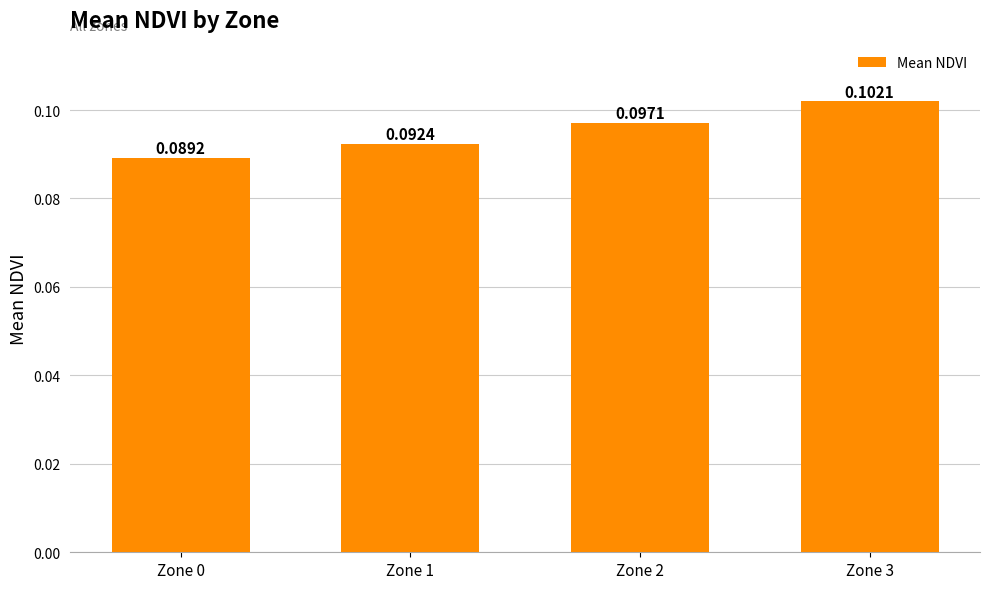

What is the sum of all values?

0.4